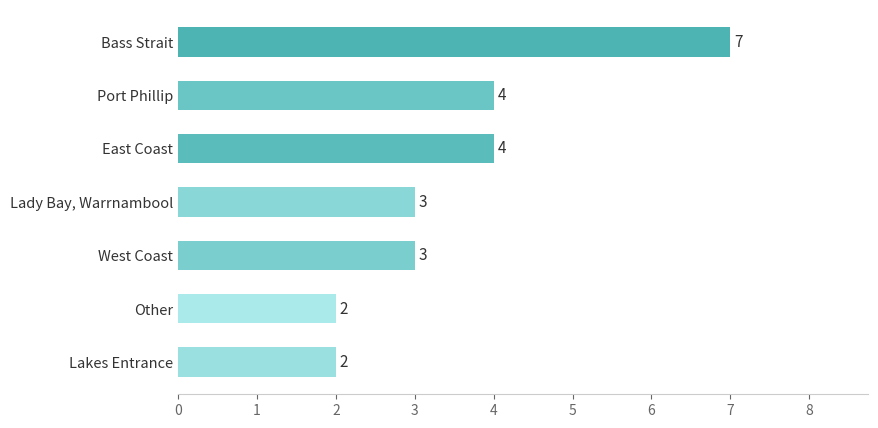

Which has a higher value, Lady Bay, Warrnambool or Bass Strait?

Bass Strait